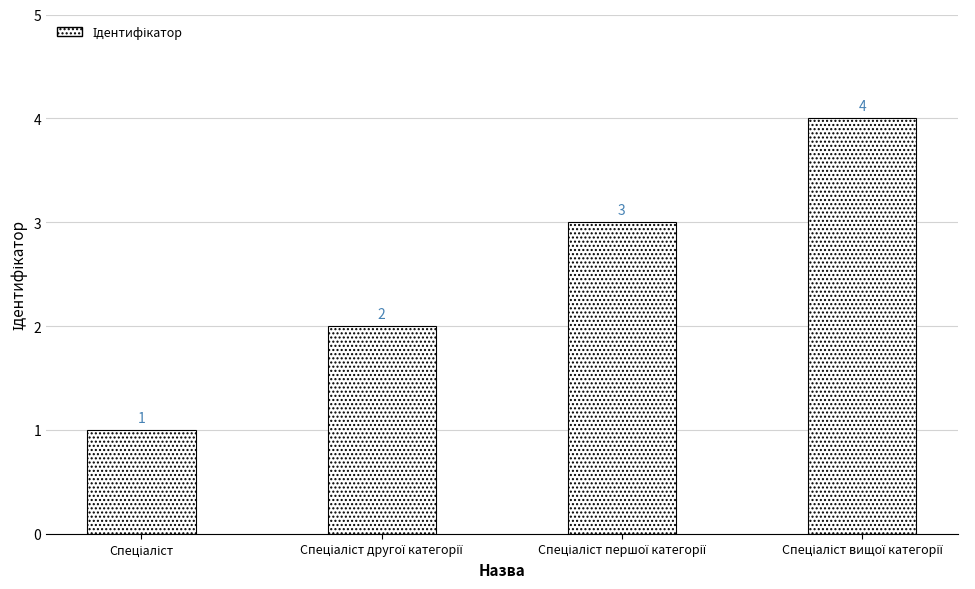

Count the values in the range 2 to 4.

3